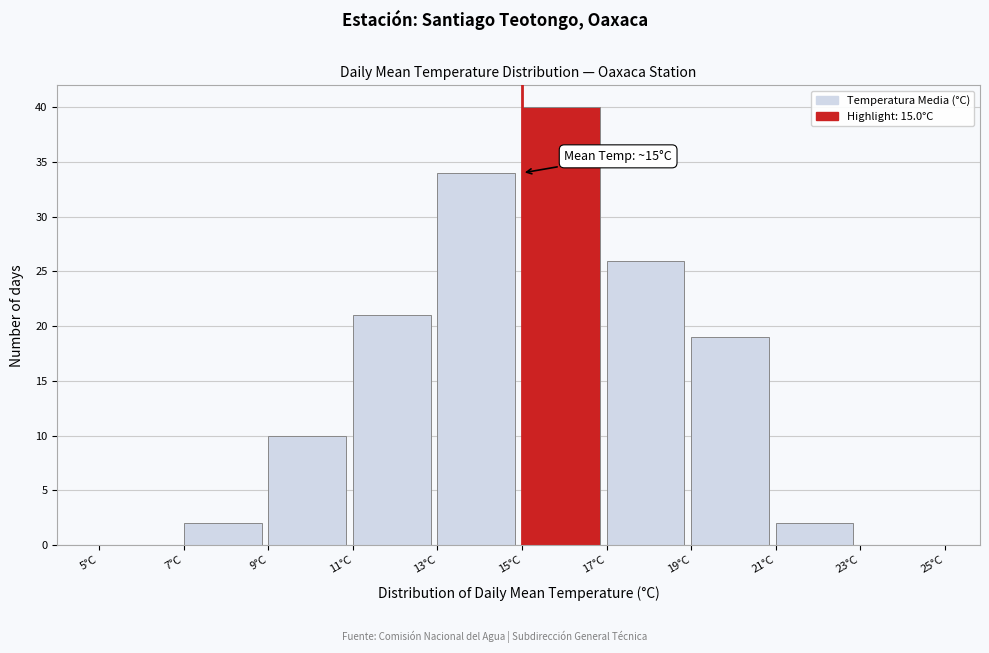

Over which range of the x-axis is the bar tallest?

15 to 17